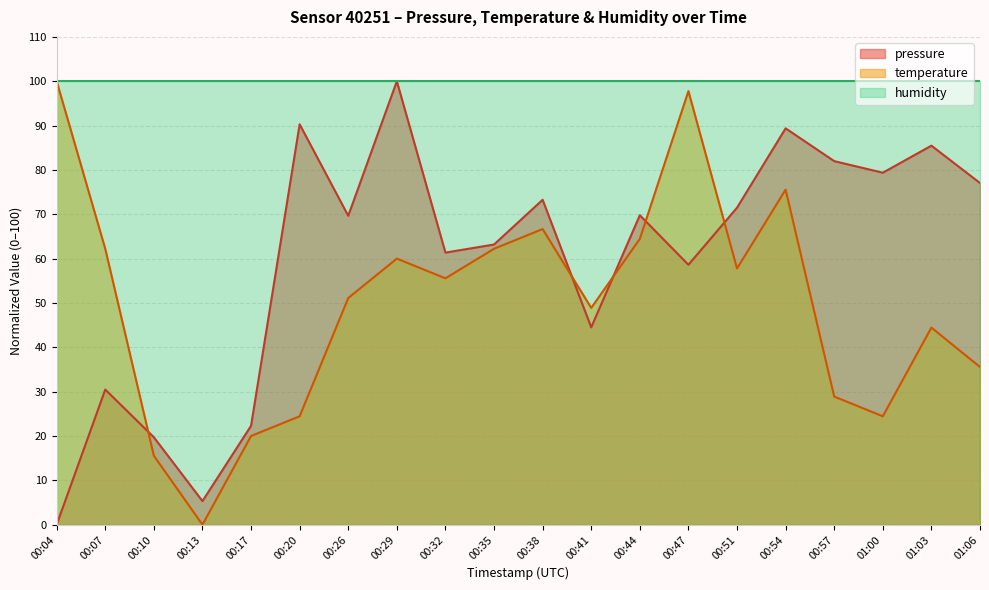

Reading right to left, transcribe all the data shown in this chart.

pressure: 77.0	85.5	79.4	82.0	89.4	71.5	58.6	69.8	44.5	73.3	63.2	61.4	100.0	69.7	90.3	22.3	5.3	19.7	30.5	0.0
temperature: 35.6	44.4	24.4	28.9	75.6	57.8	97.8	64.4	48.9	66.7	62.2	55.6	60.0	51.1	24.4	20.0	0.0	15.6	62.2	100.0